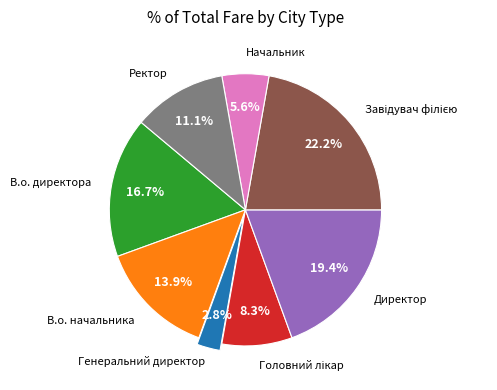

Which category has the smallest portion of the pie?

Генеральний директор